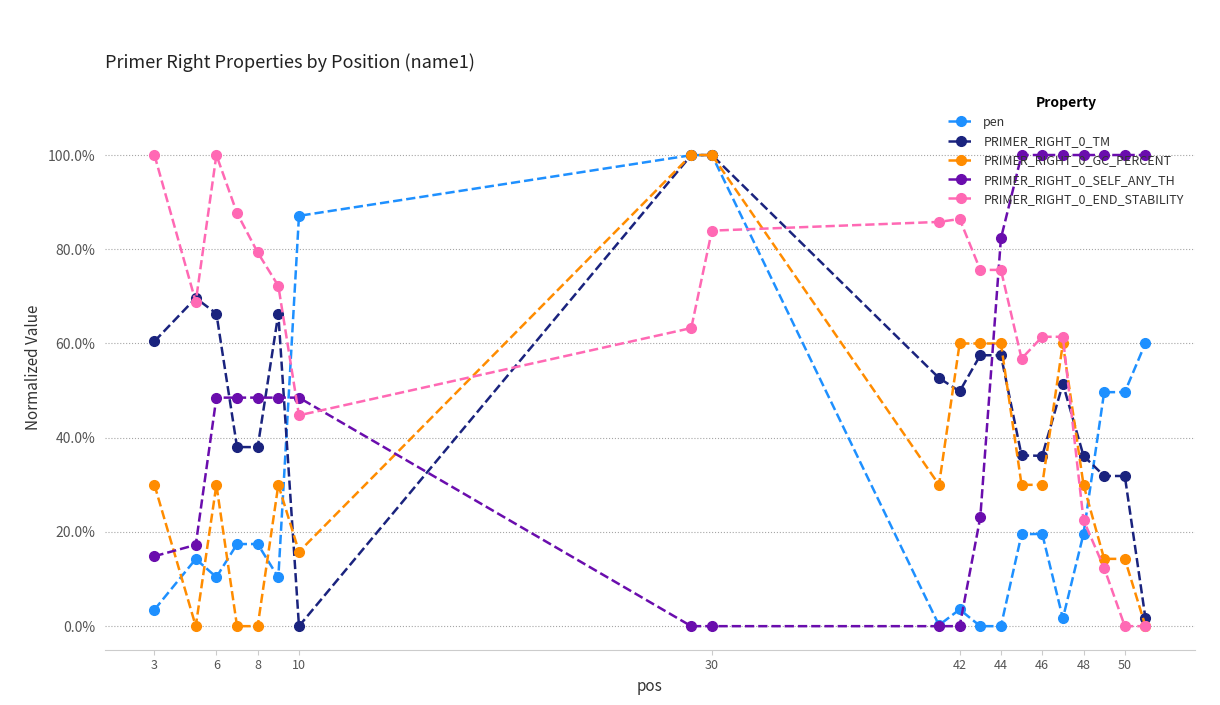

List the series in order of their peak value, lowest first.

PRIMER_RIGHT_0_END_STABILITY, pen, PRIMER_RIGHT_0_TM, PRIMER_RIGHT_0_GC_PERCENT, PRIMER_RIGHT_0_SELF_ANY_TH